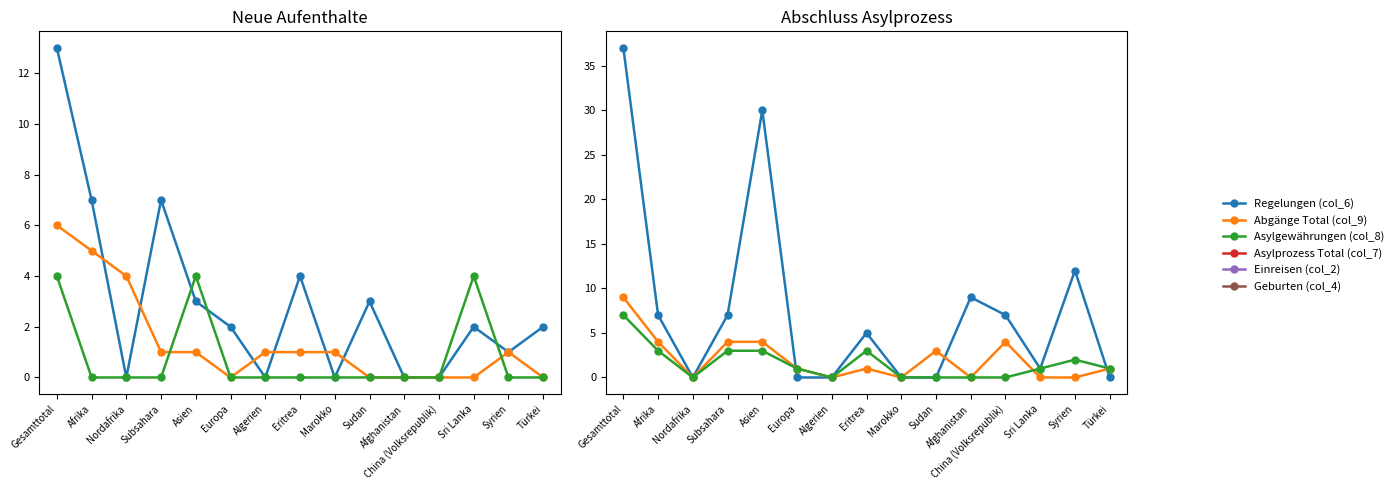

At China (Volksrepublik), list the series in order from smallest to largest.

Regelungen (col_6), Abgänge Total (col_9), Asylgewährungen (col_8), Geburten (col_4), Einreisen (col_2), Asylprozess Total (col_7)